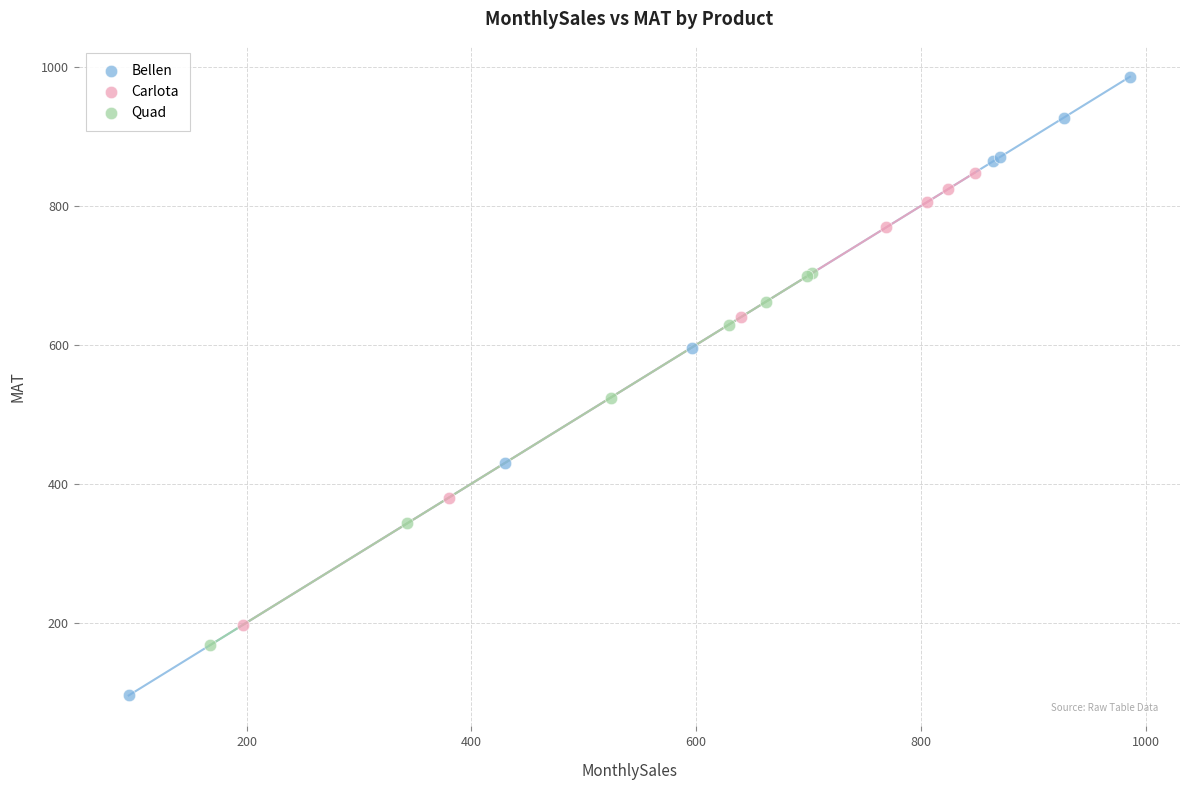

Which series reaches the minimum Y coordinate?

Bellen